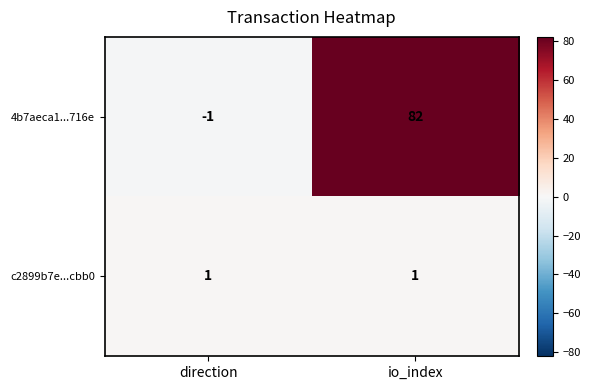

Which series has the largest total across all categories?

4b7aeca1...716e